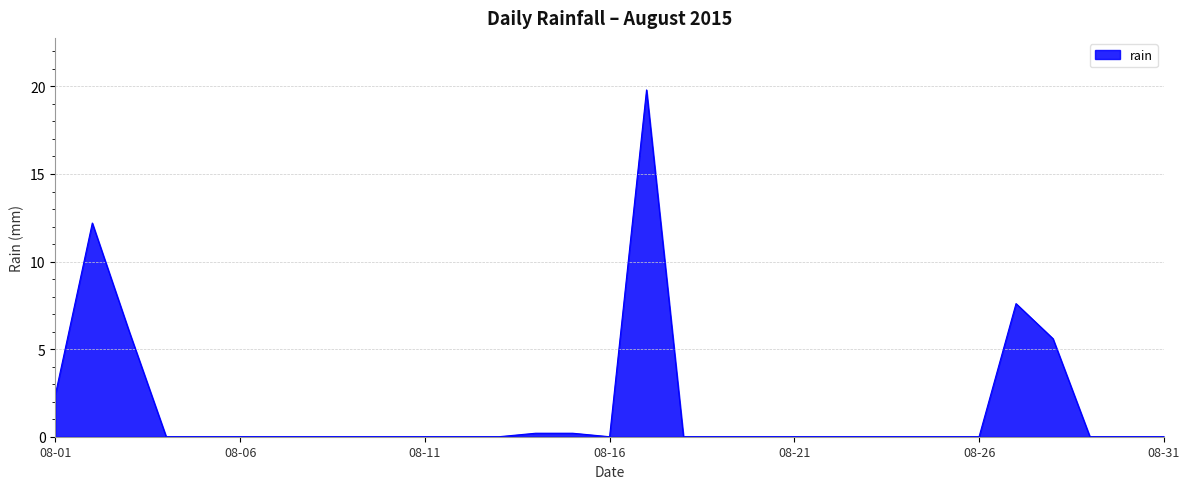

What is the greatest value displayed?

19.8